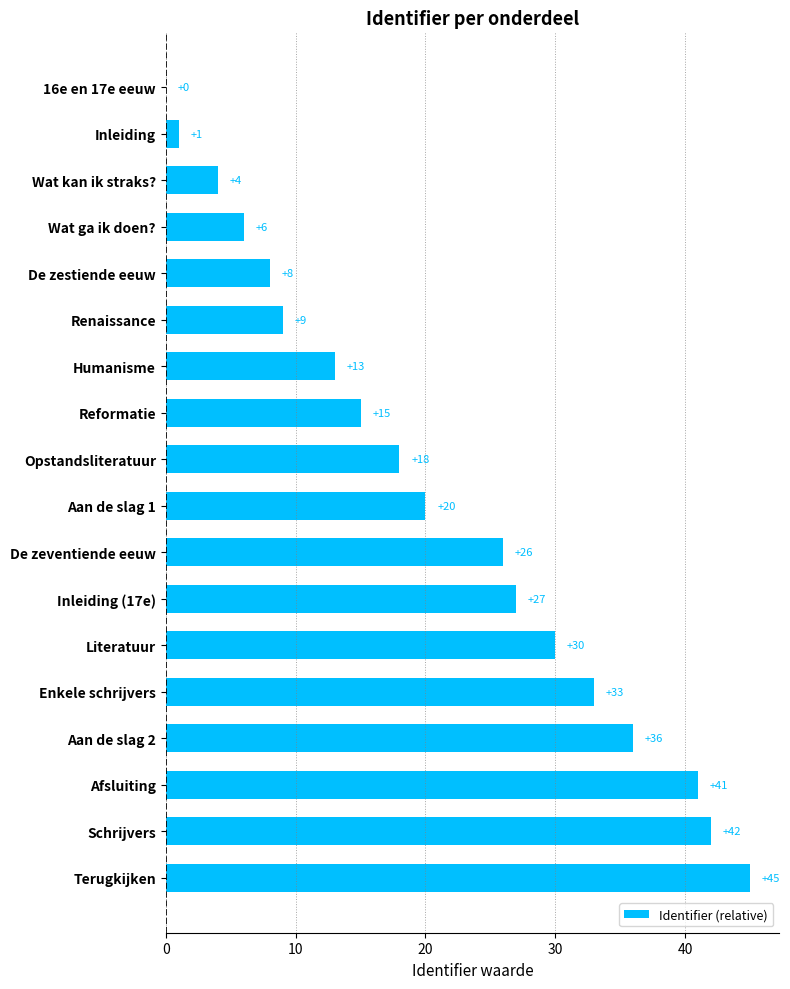

Between Renaissance and Inleiding (17e), which is larger?

Inleiding (17e)